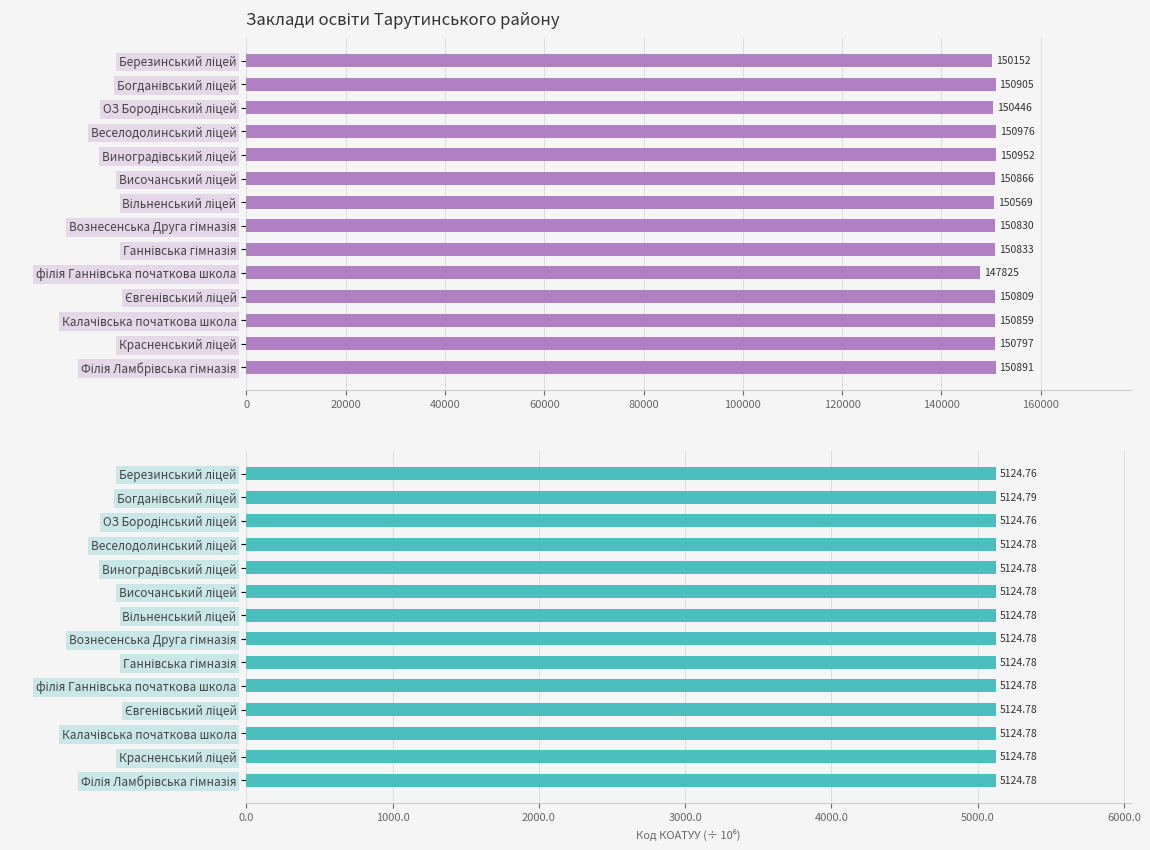

Which series has the largest total across all categories?

Код в ЄДЕБО